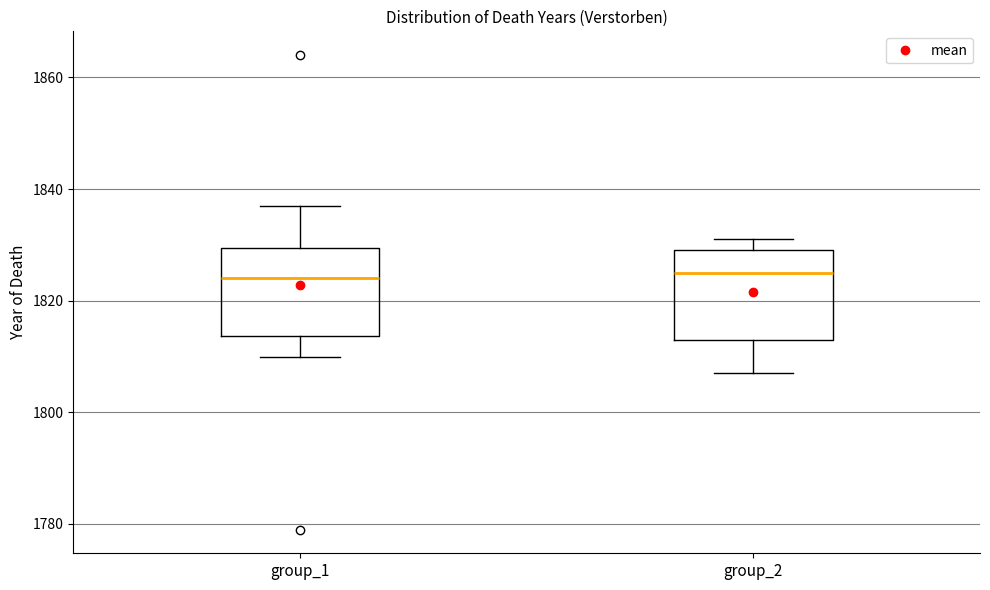

Reading left to right, transcribe this box plot: for each box, give where its median line is, the range the box spans, and where its two whiskers end, as read against the y-axis. The values are not printed on the chart, so give them approximately, as read against the axis.

group_1: median 1824, box 1814 to 1830, whiskers 1810 to 1838
group_2: median 1826, box 1814 to 1830, whiskers 1808 to 1832